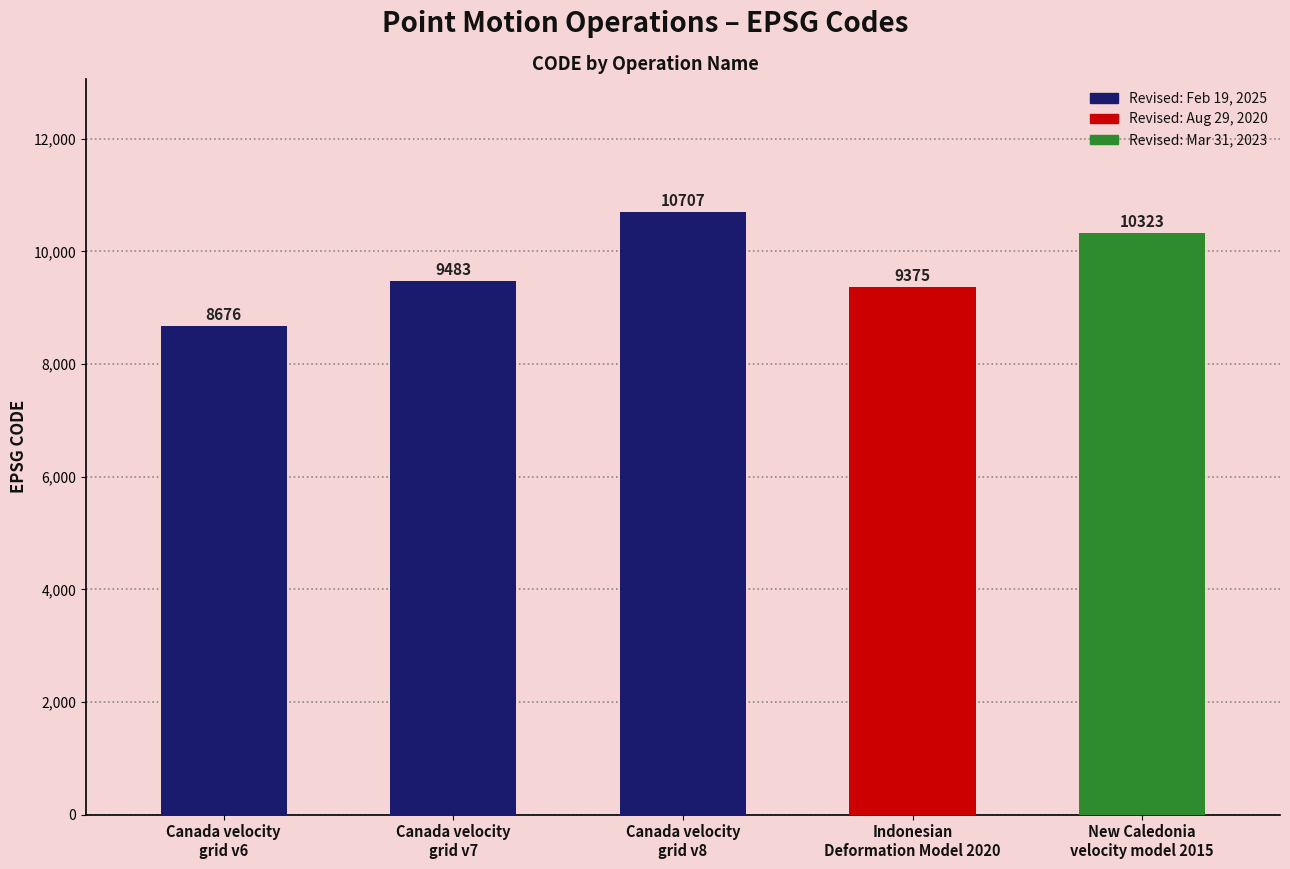

List the labels in order of value, largest first.

Canada velocity
grid v8, New Caledonia
velocity model 2015, Canada velocity
grid v7, Indonesian
Deformation Model 2020, Canada velocity
grid v6